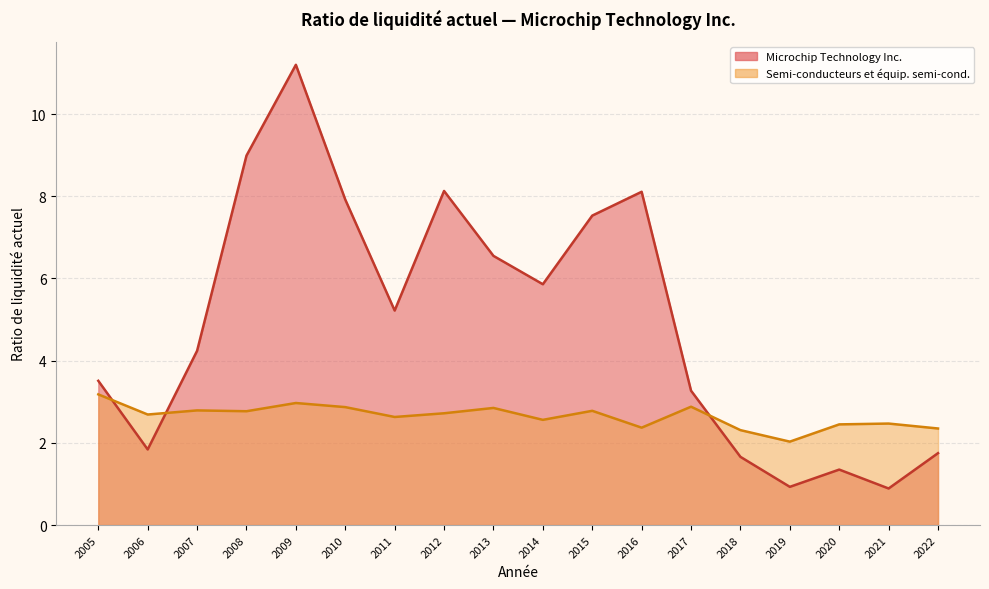

Reading right to left, what are all the values shown in this chart?

Microchip Technology Inc.: 2005=3.5	2006=1.8	2007=4.2	2008=9.0	2009=11.2	2010=7.9	2011=5.2	2012=8.1	2013=6.5	2014=5.9	2015=7.5	2016=8.1	2017=3.3	2018=1.7	2019=0.9	2020=1.4	2021=0.9	2022=1.8
Semi-conducteurs et équipements semi-conducteurs: 2005=3.2	2006=2.7	2007=2.8	2008=2.8	2009=3.0	2010=2.9	2011=2.6	2012=2.7	2013=2.9	2014=2.6	2015=2.8	2016=2.4	2017=2.9	2018=2.3	2019=2.0	2020=2.5	2021=2.5	2022=2.4